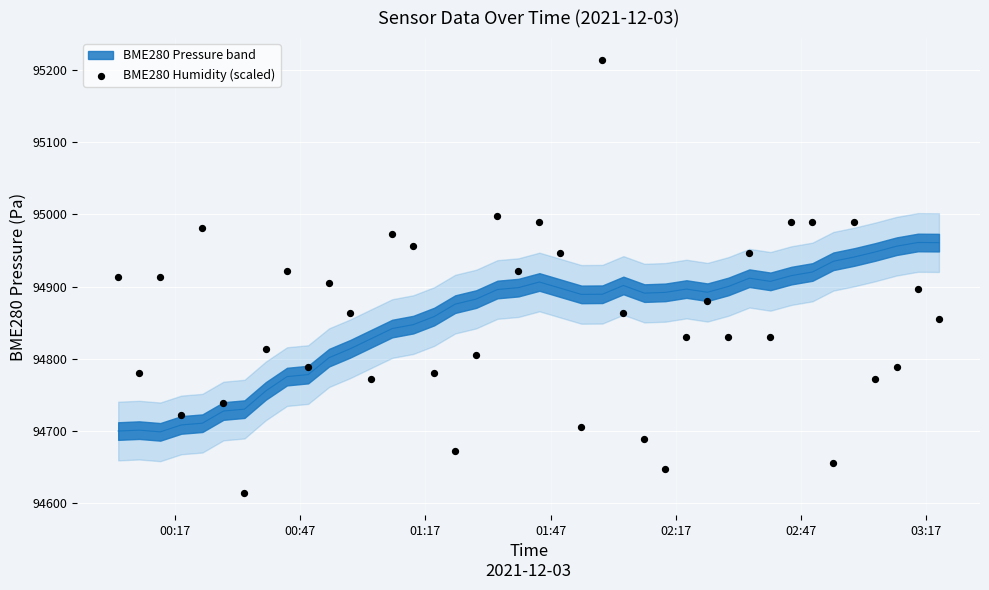

What is the range of Y values (max minus min)?

600.3